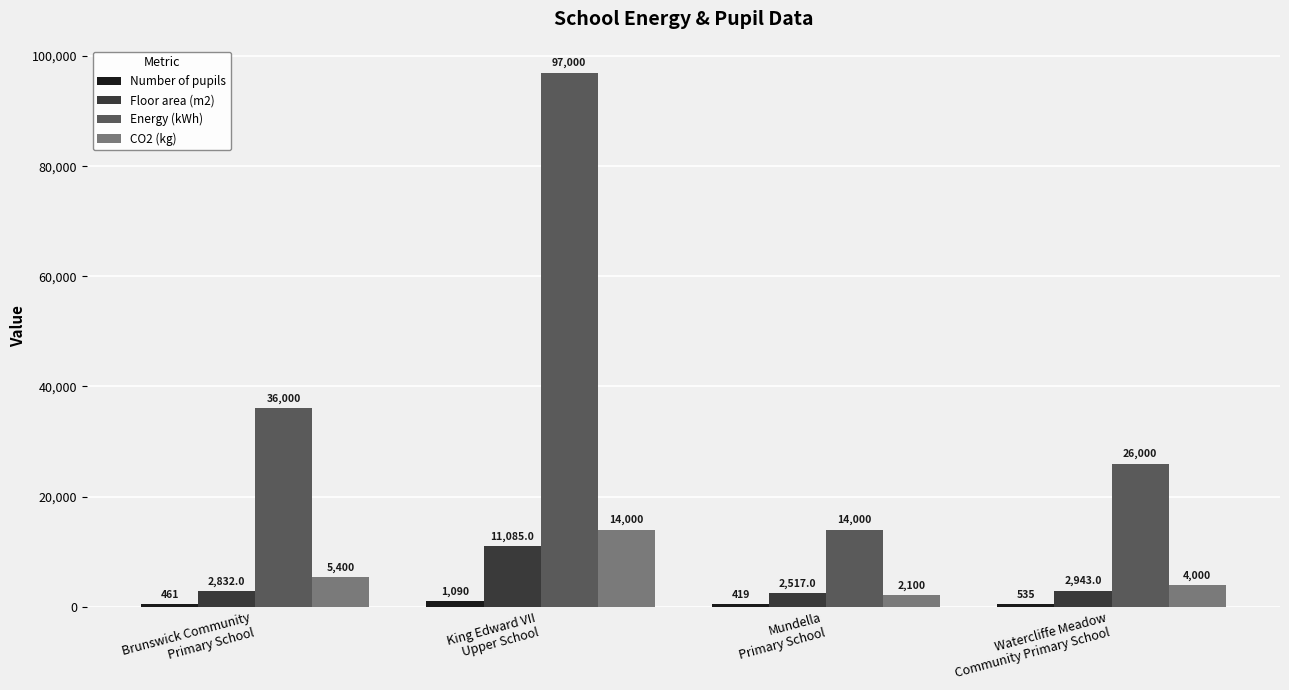

At which category is the sum across all series the highest?

King Edward VII
Upper School